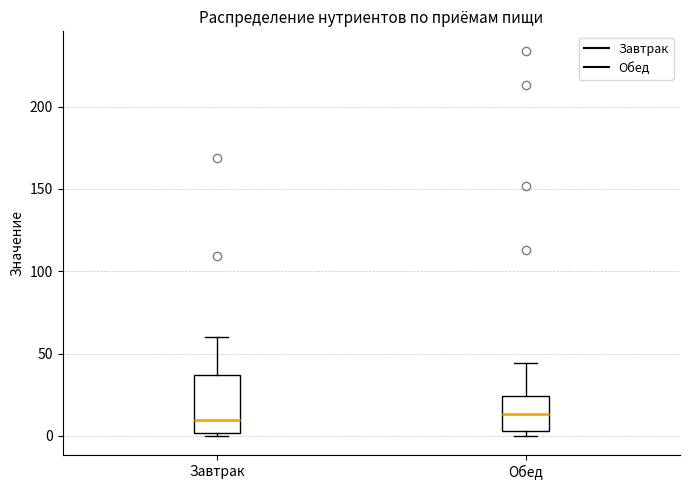

Reading left to right, read every box against the y-axis: the position of its median line, the range the box covers, and the ends of its whiskers. The values are not printed on the chart, so give them approximately, as read against the axis.

Завтрак: median 10, box 0 to 35, whiskers 0 (just below the box's lower edge) to 60
Обед: median 15, box 5 to 25, whiskers 0 to 45